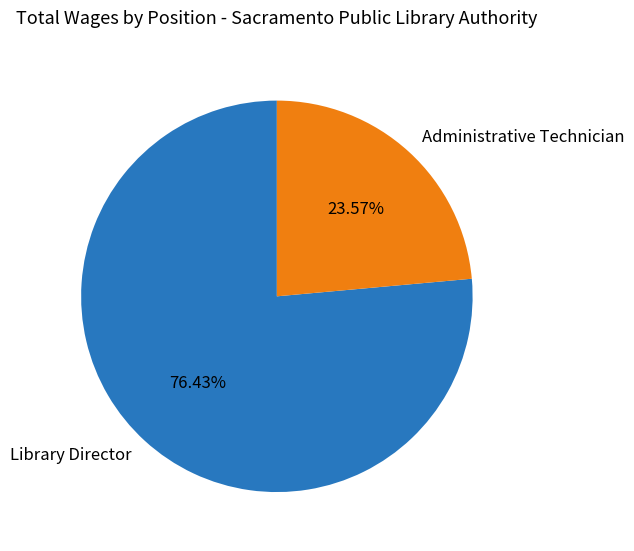

Do Administrative Technician and Library Director together represent more than half of the pie?

Yes